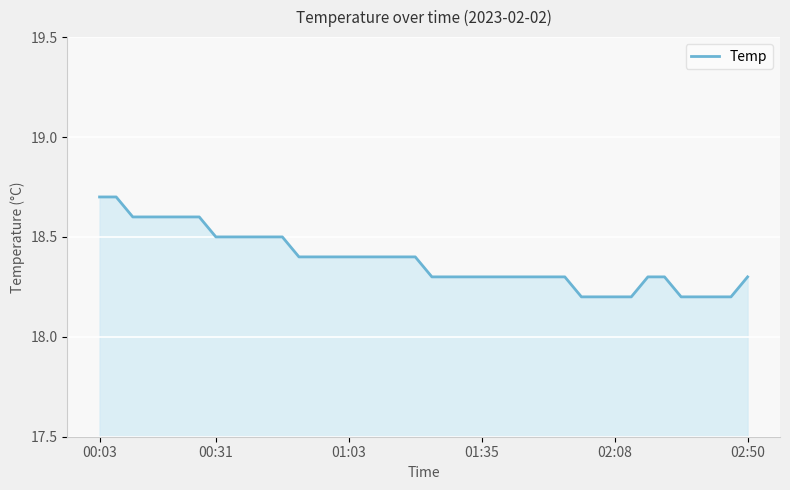

What is the difference between the maximum and minimum values?

0.5